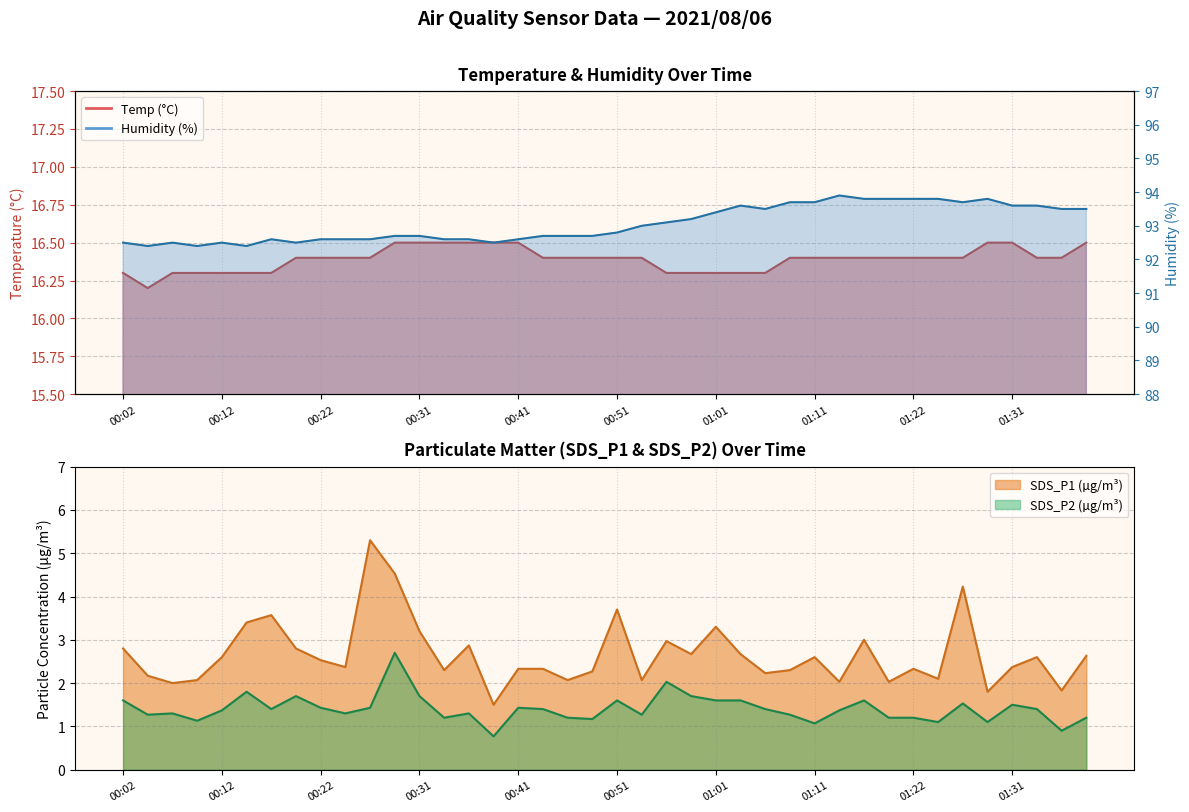

Is the value of SDS_P2 at 01:22 greater than the value of Humidity at 00:31?

No